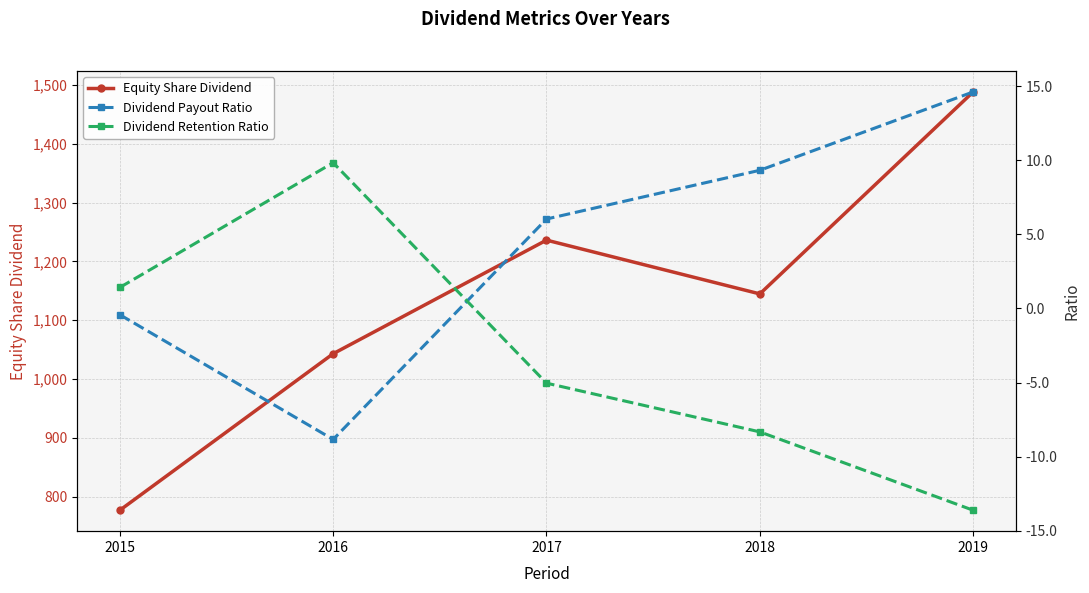

The Dividend Retention Ratio series shows -8.3 at 2018. True or false?

True